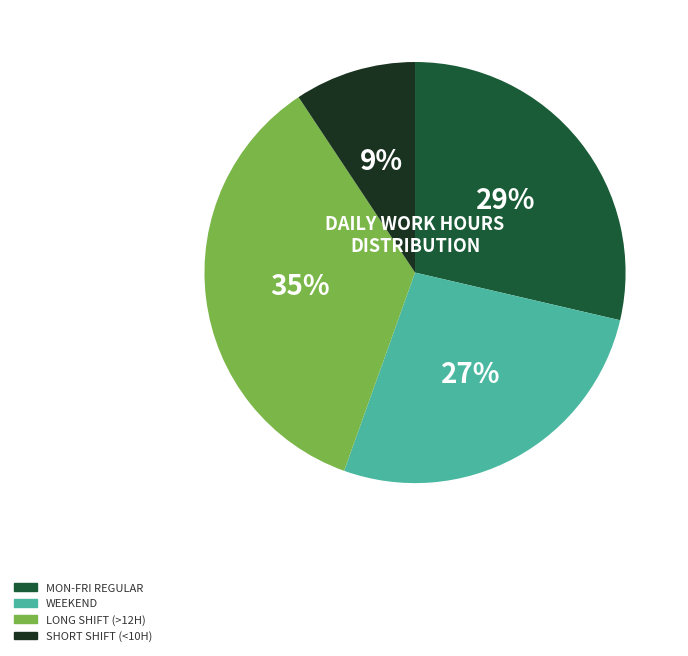

Which slice is the smallest?

SHORT SHIFT (<10H)